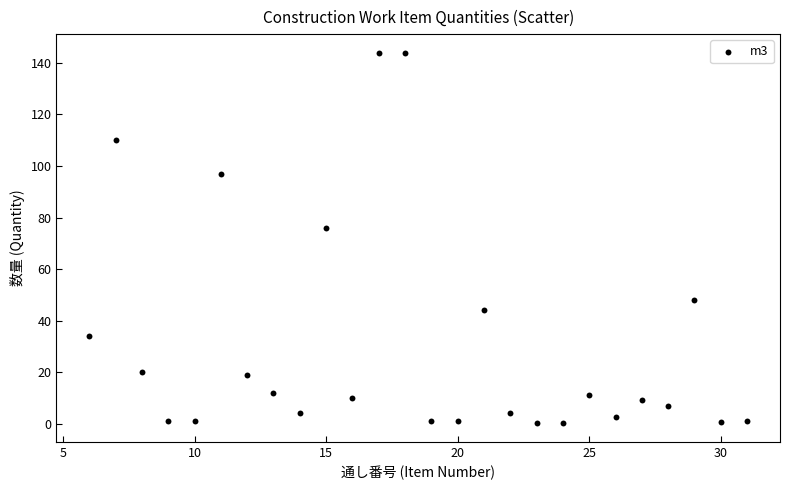

What is the range of Y values (max minus min)?

143.9